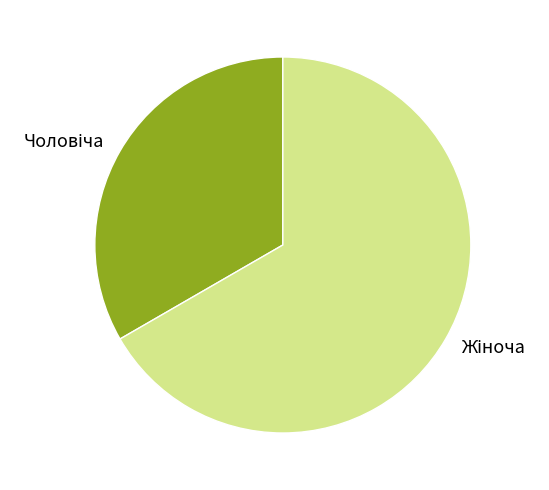

Is there any slice that represents more than half of the pie?

Yes